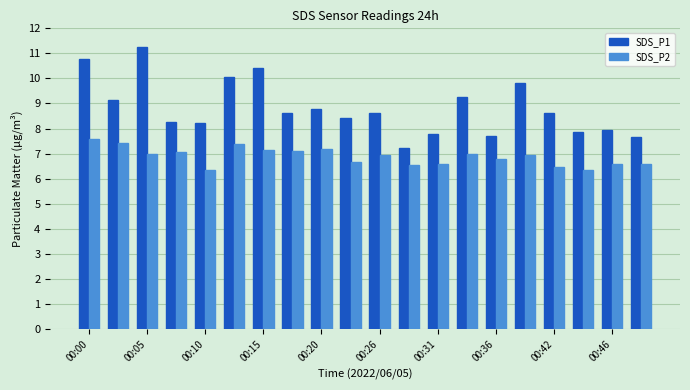

Which series has the widest spread of values?

SDS_P1